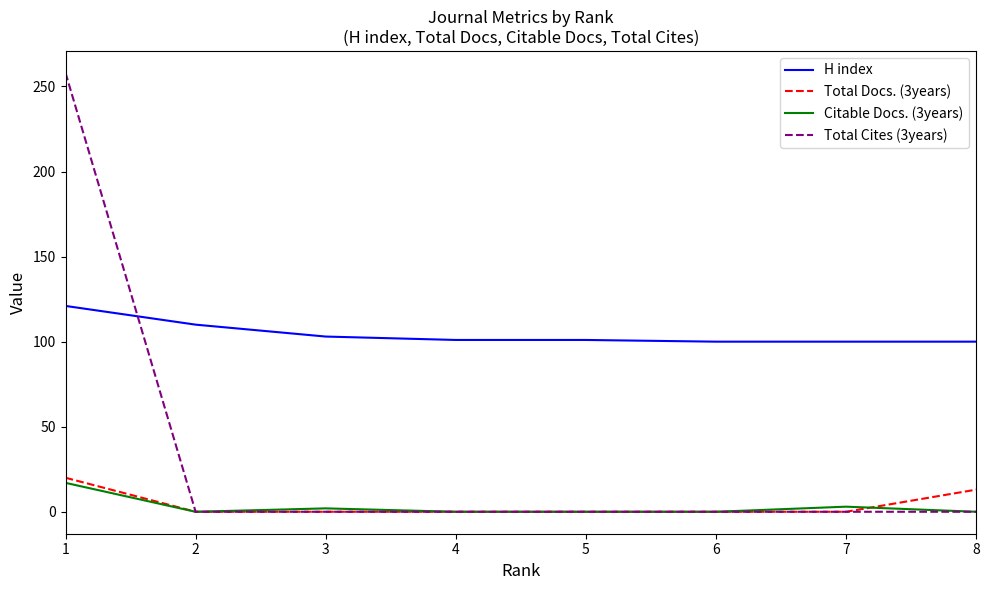

Which series has the widest spread of values?

Total Cites (3years)